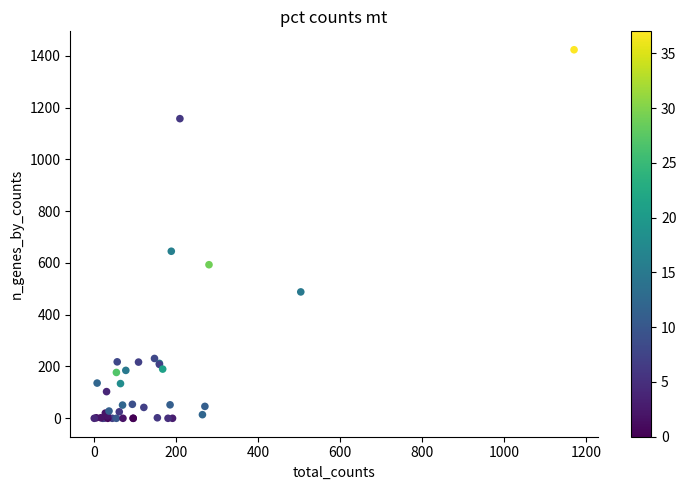

What Y value in the scatter plot is closest to 711?

645